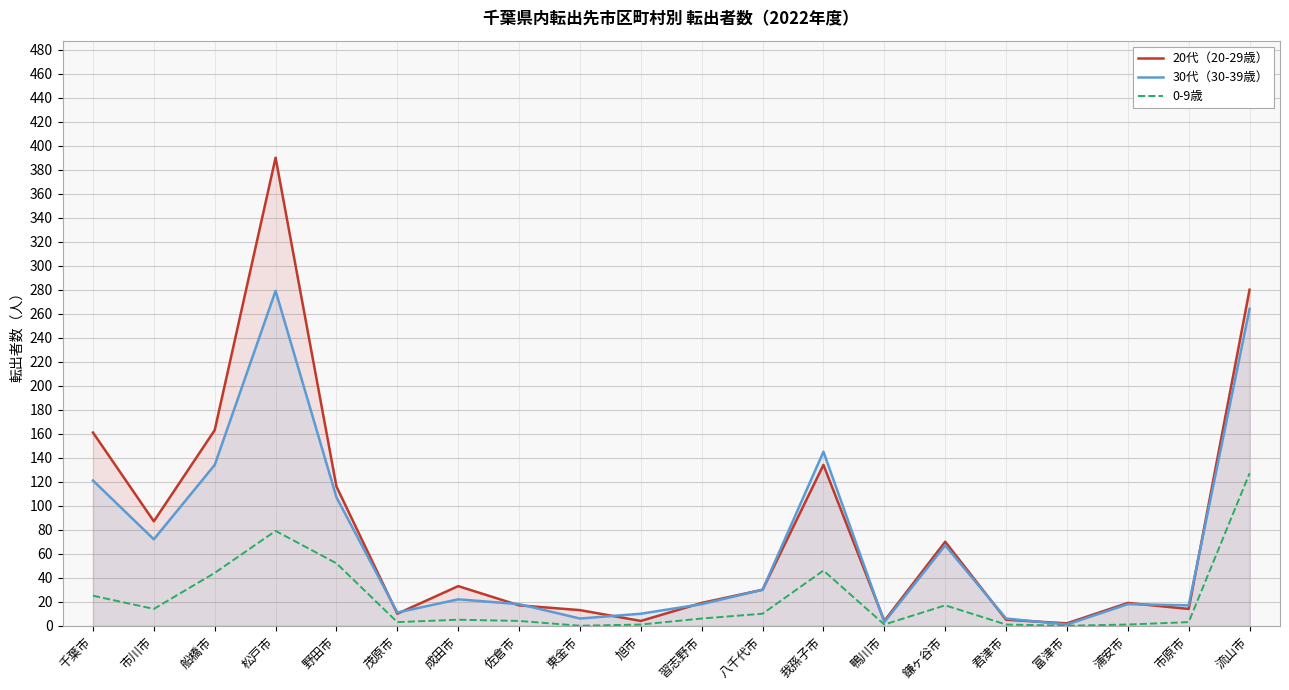

What is the label of the 10th point from the right?

習志野市